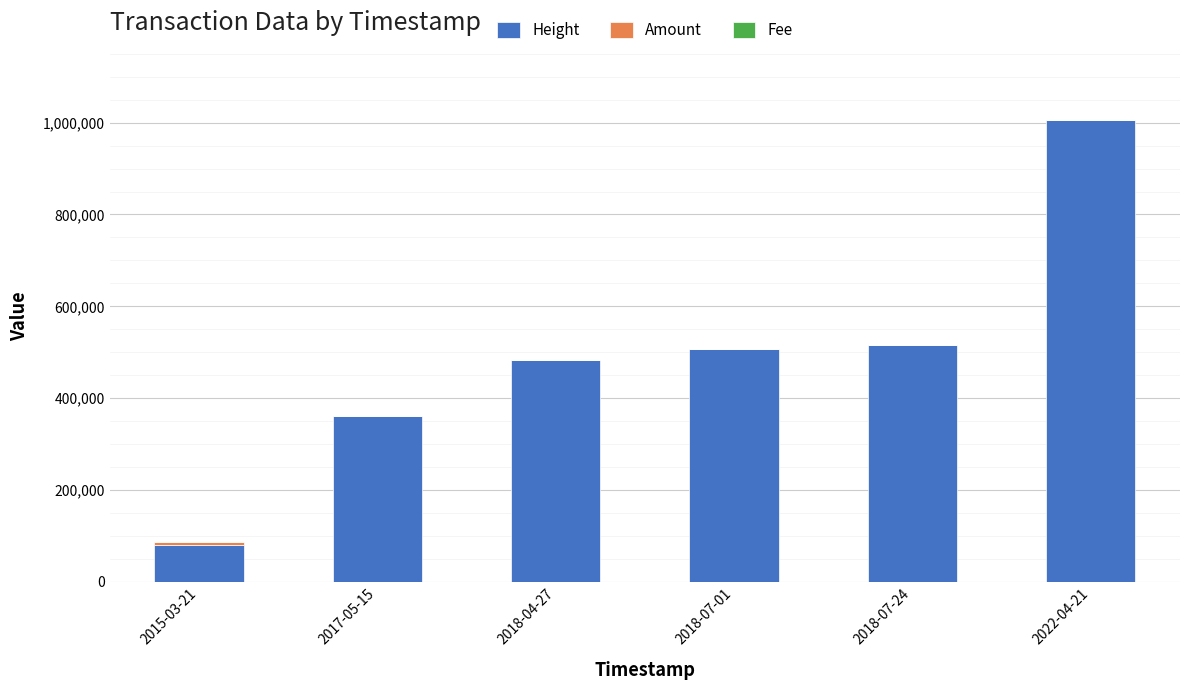

Are the bars horizontal?

No